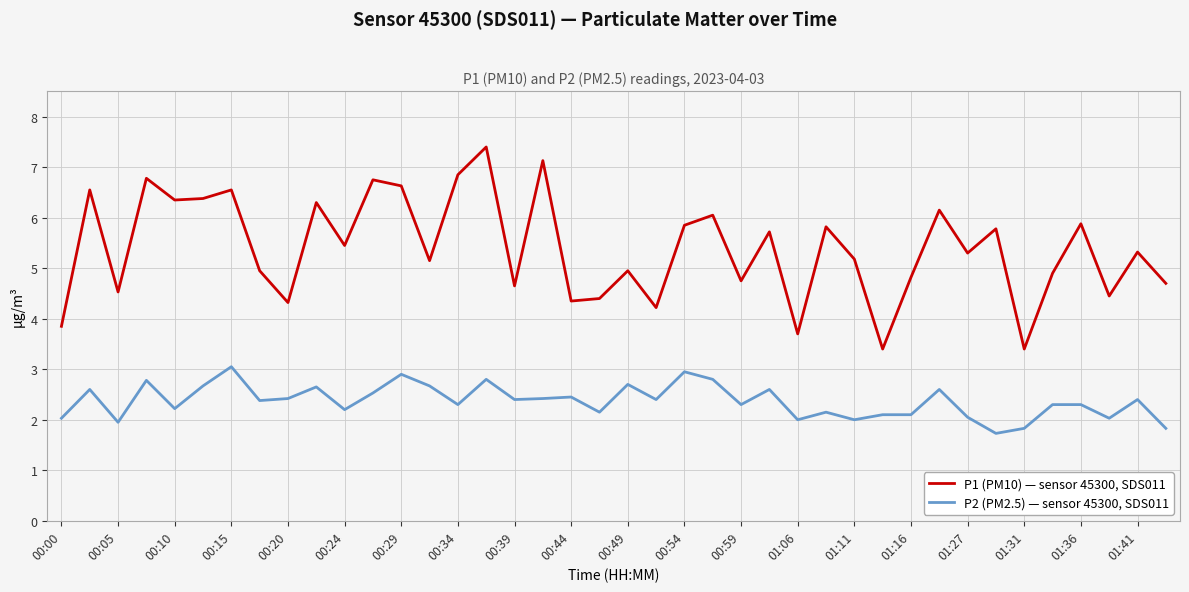

What is the difference between the second highest and minimum values in the P1 (PM10) — sensor 45300, SDS011 series?

3.7